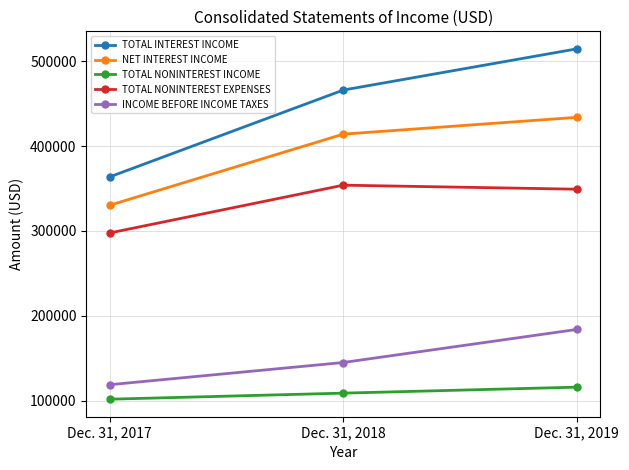

What is the approximate value of INCOME BEFORE INCOME TAXES at Dec. 31, 2019, to the nearest 10?

184120